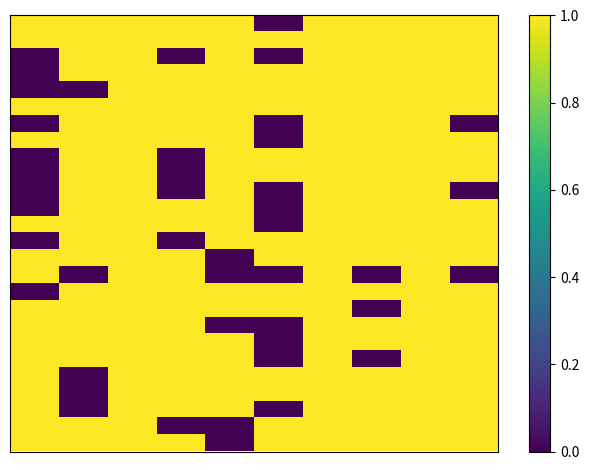

Which label corresponds to the smallest value in the chart?

5